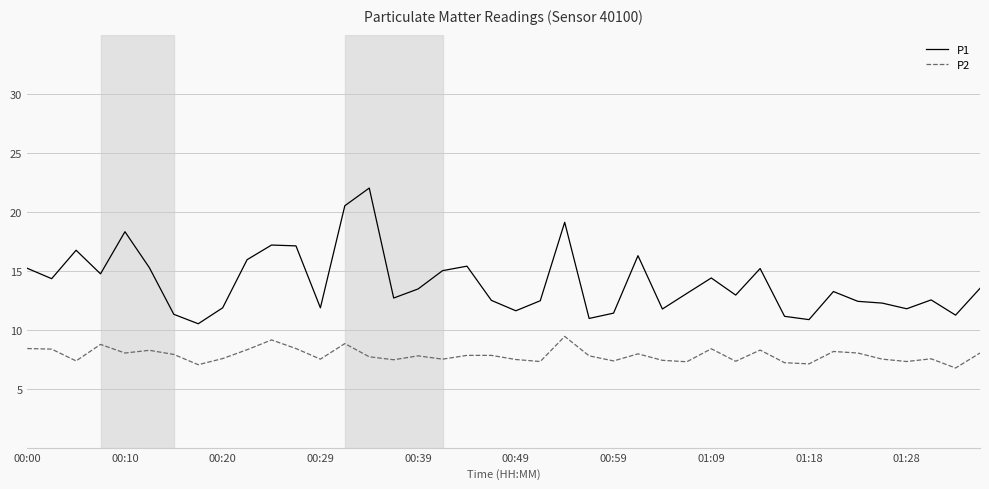

Which series has the largest range (max minus min)?

P1